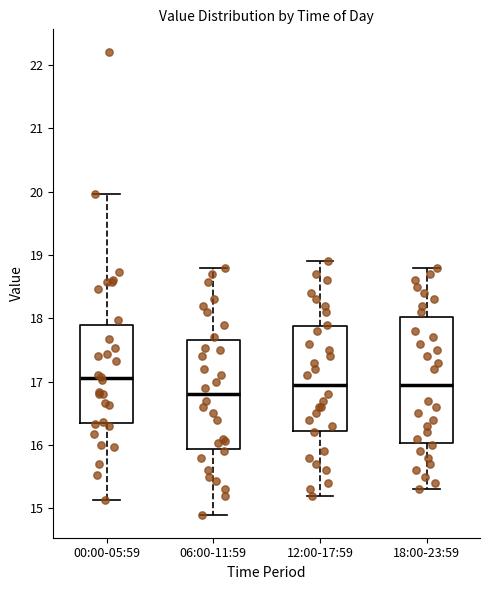

Where is the lower edge of the box for 00:00-05:59 on the y-axis? The values are not printed on the chart, so give them approximately, as read against the axis.

16.3